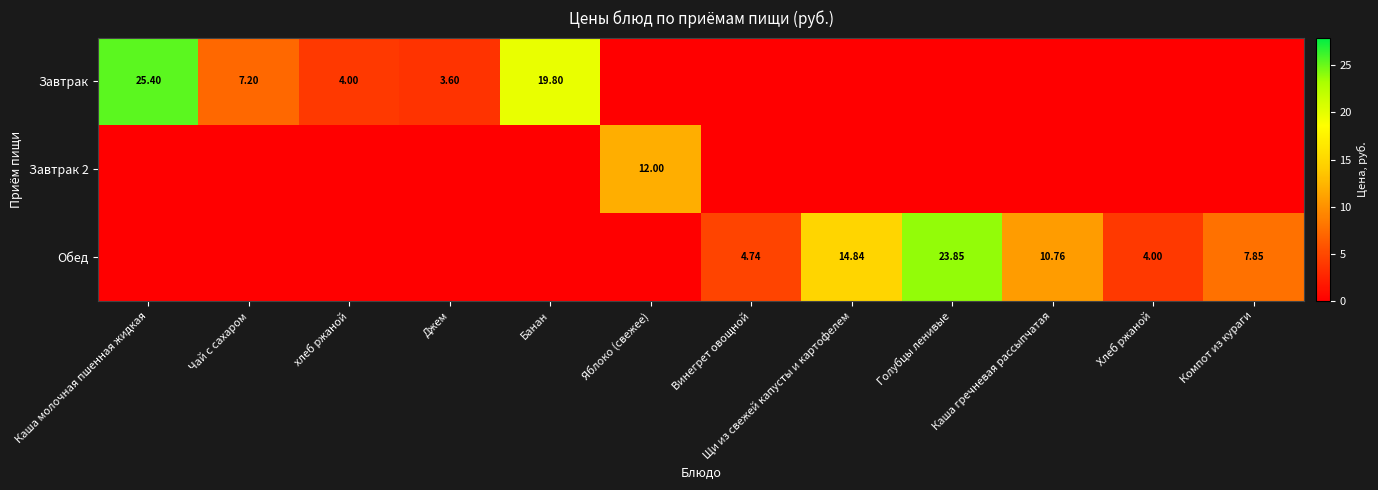

What is the total value across all series at Каша молочная пшенная жидкая?

25.4